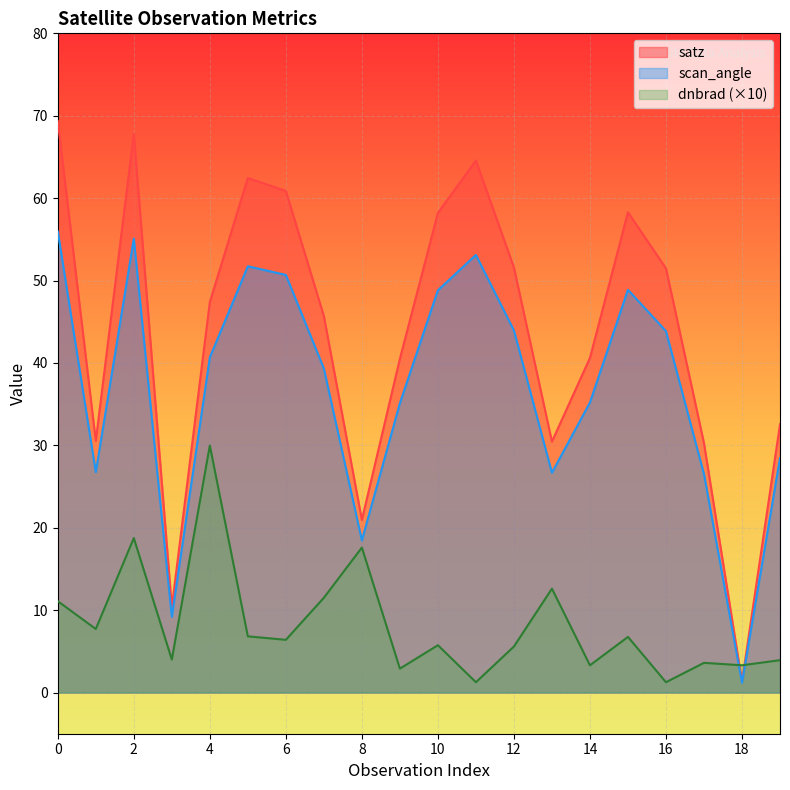

What is the sum of all satz values?

875.3